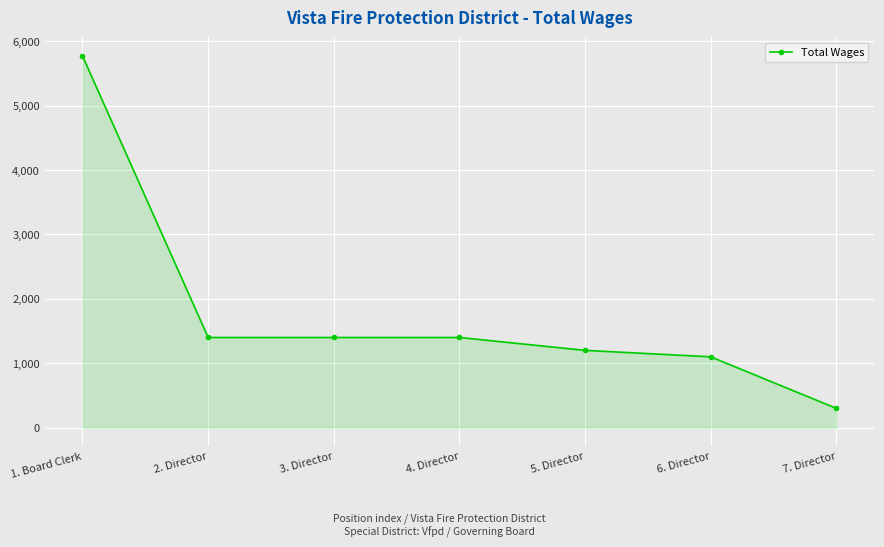

What is the minimum value shown in the chart?

300